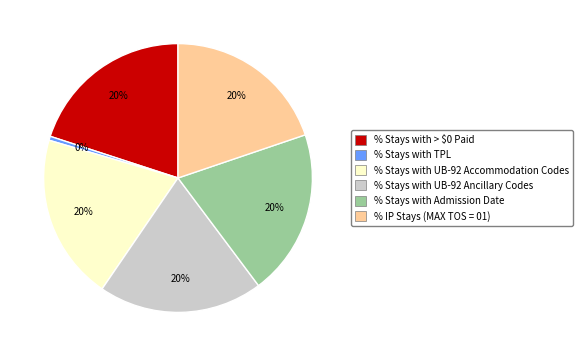

True or false: % Stays with > $0 Paid accounts for 20% of the total.

True